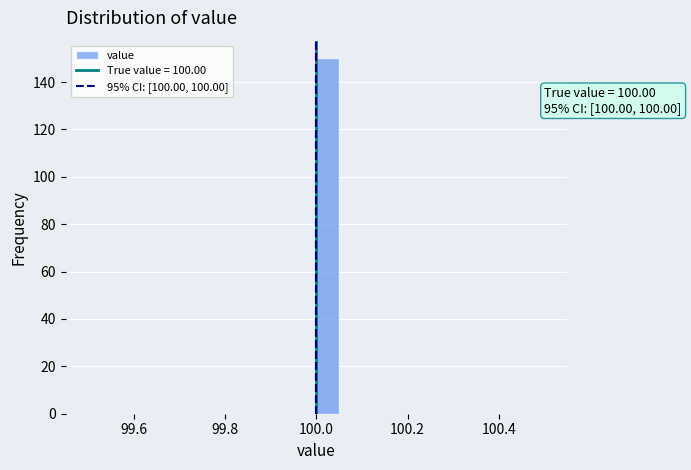

Read against the x-axis, roughly where is the centre of the tallest bar?

100.02